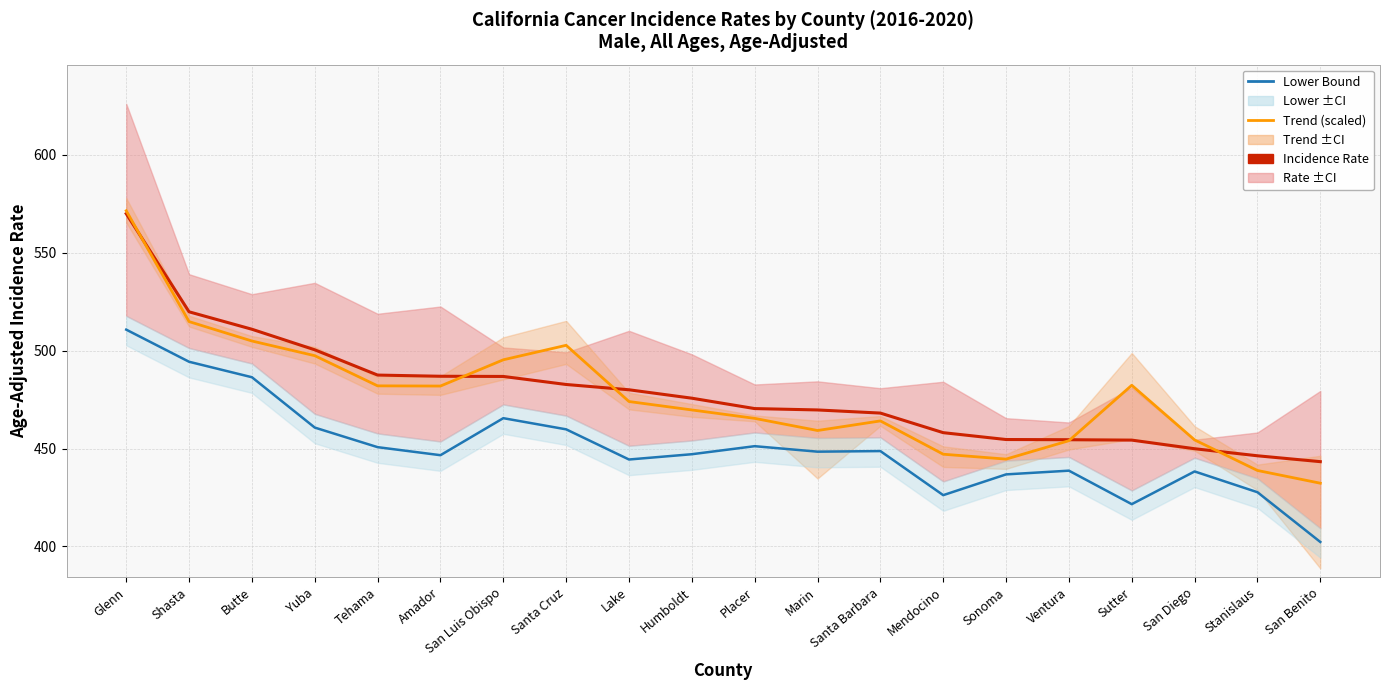

True or false: Lower Bound Rate and Trend (scaled) intersect in this chart.

False